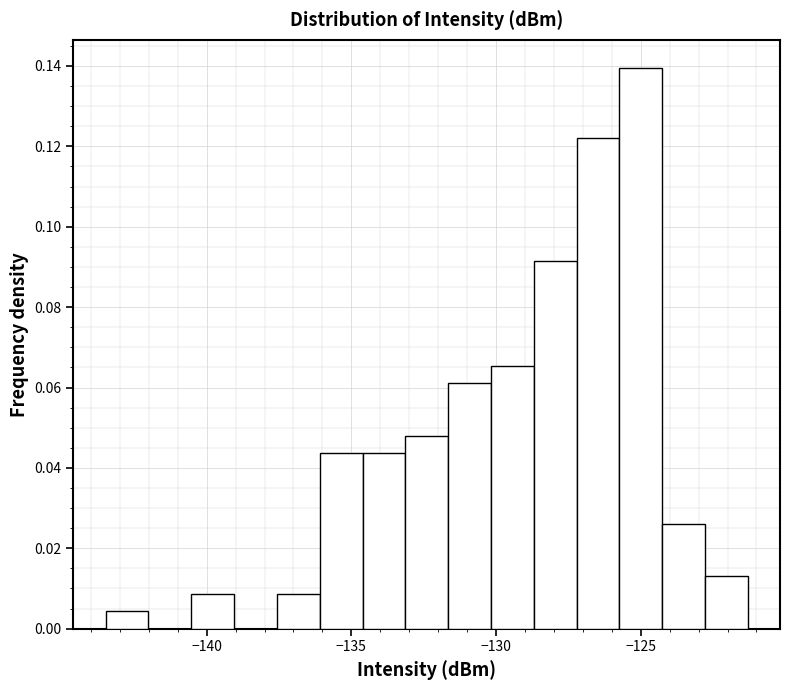

Around what value on the x-axis is the tallest bar? Give the approximate position of its centre, as read against the axis.

-125.0